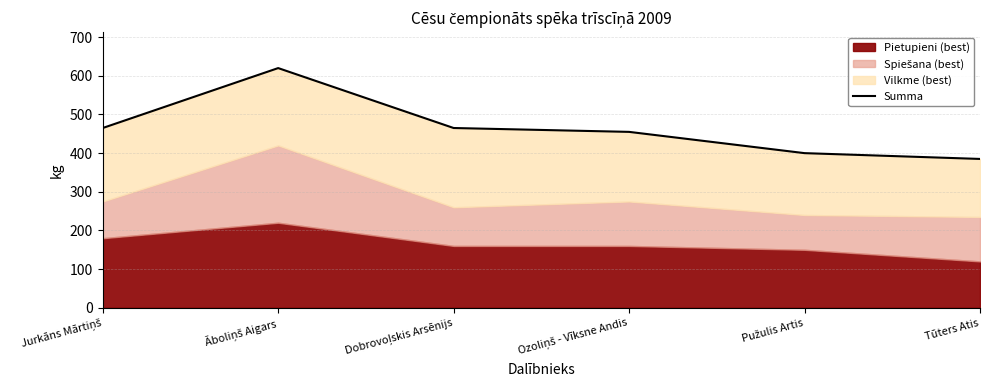

What is the value of the 3rd point from the left?

465